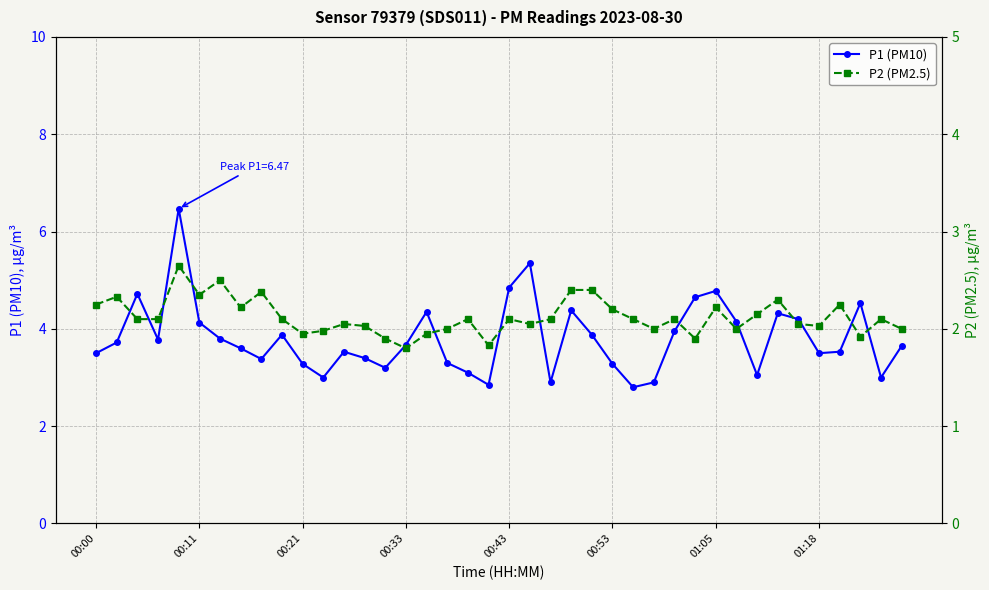

True or false: P1 (PM10) and P2 (PM2.5) intersect in this chart.

False